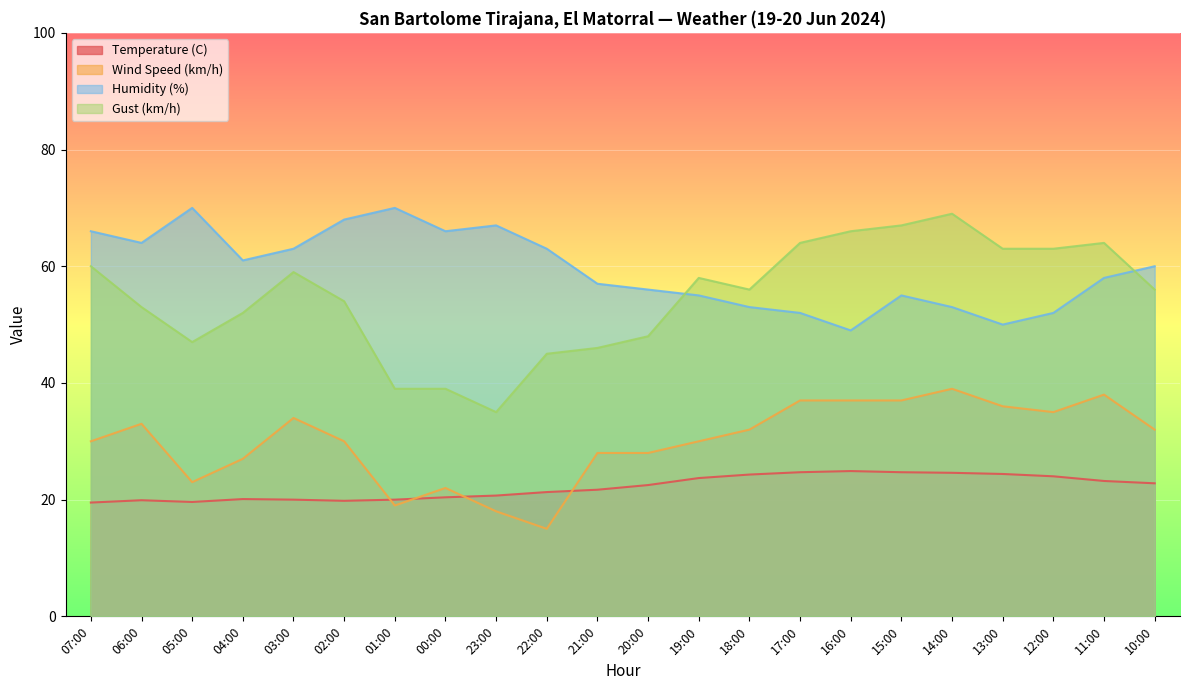

Which series has the largest range (max minus min)?

Gust (km/h)